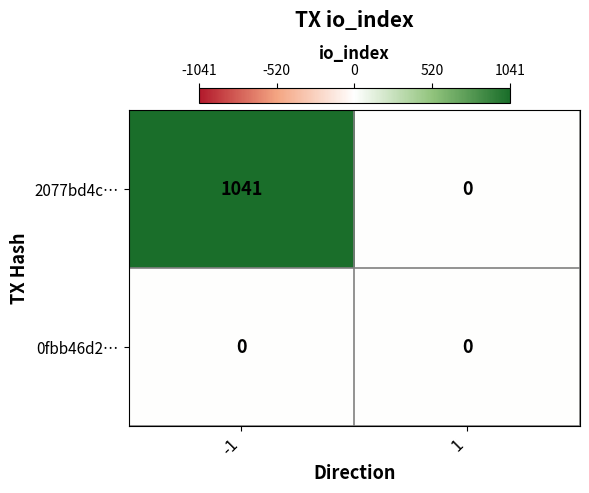

What is the maximum value shown in the chart?

1041